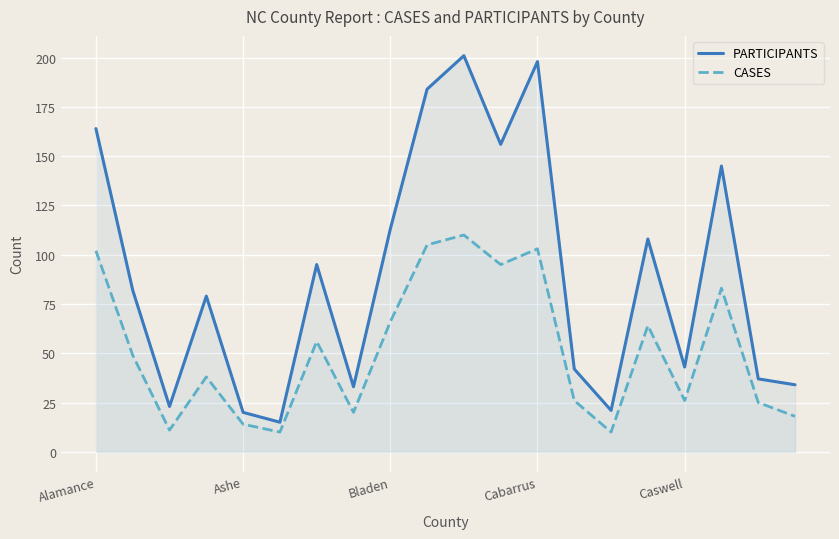

What is the minimum value for CASES?

10